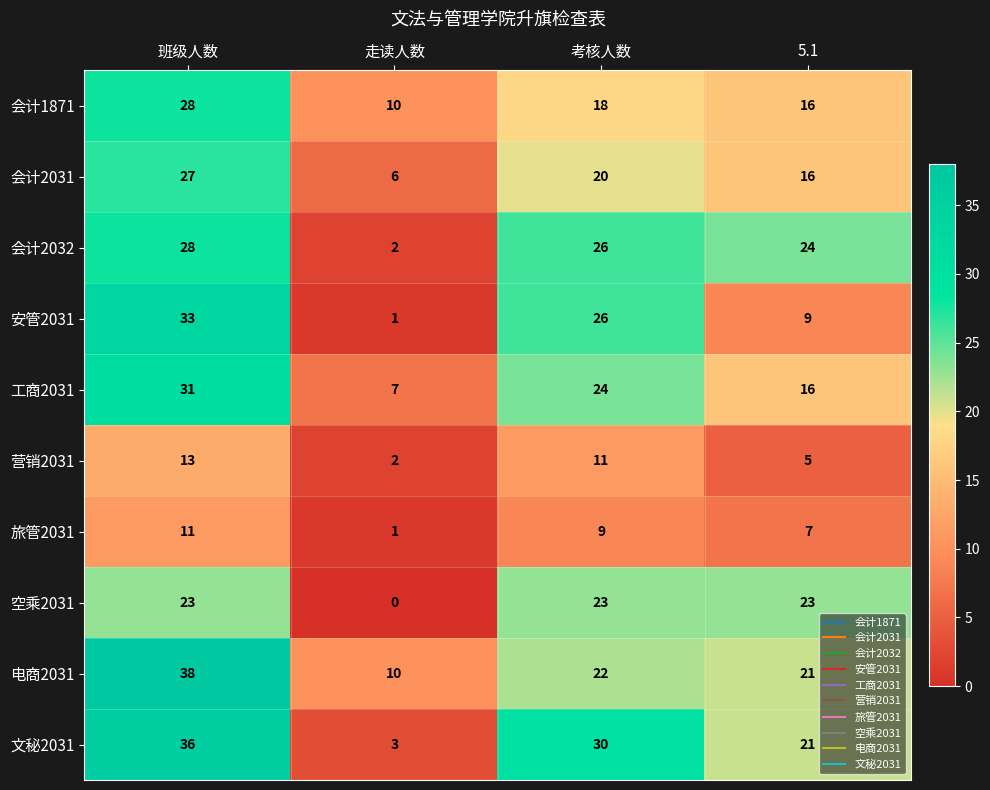

Count the number of data series in this chart.

10